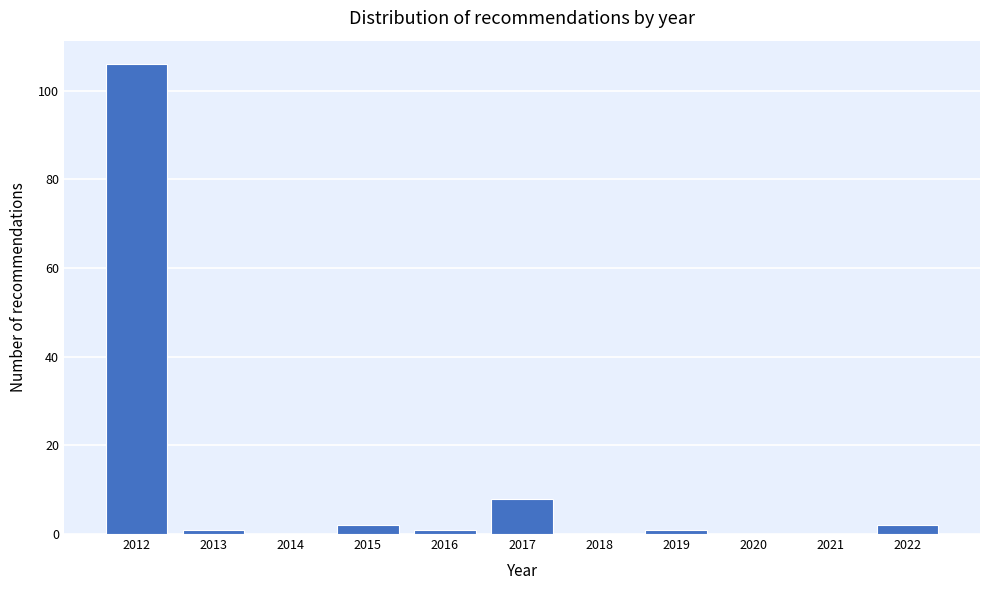

Reading left to right, what are all the values shown in this chart?

2012=106	2013=1	2014=0	2015=2	2016=1	2017=8	2018=0	2019=1	2020=0	2021=0	2022=2